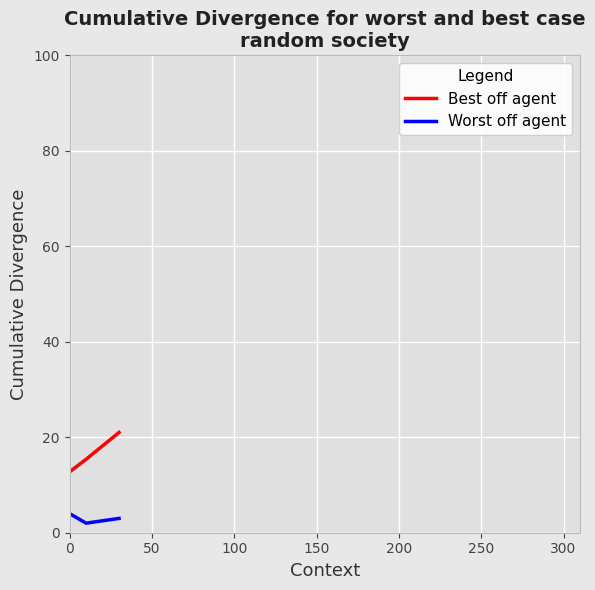

Rank the series by their maximum value, from lowest to highest.

Worst off agent, Best off agent